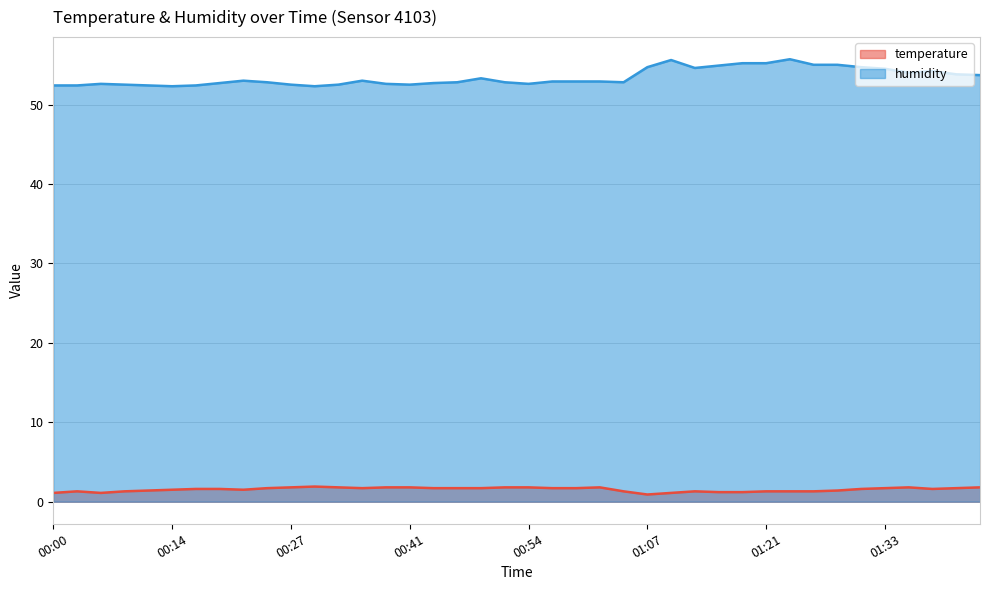

Which label corresponds to the largest value in the chart?

01:24